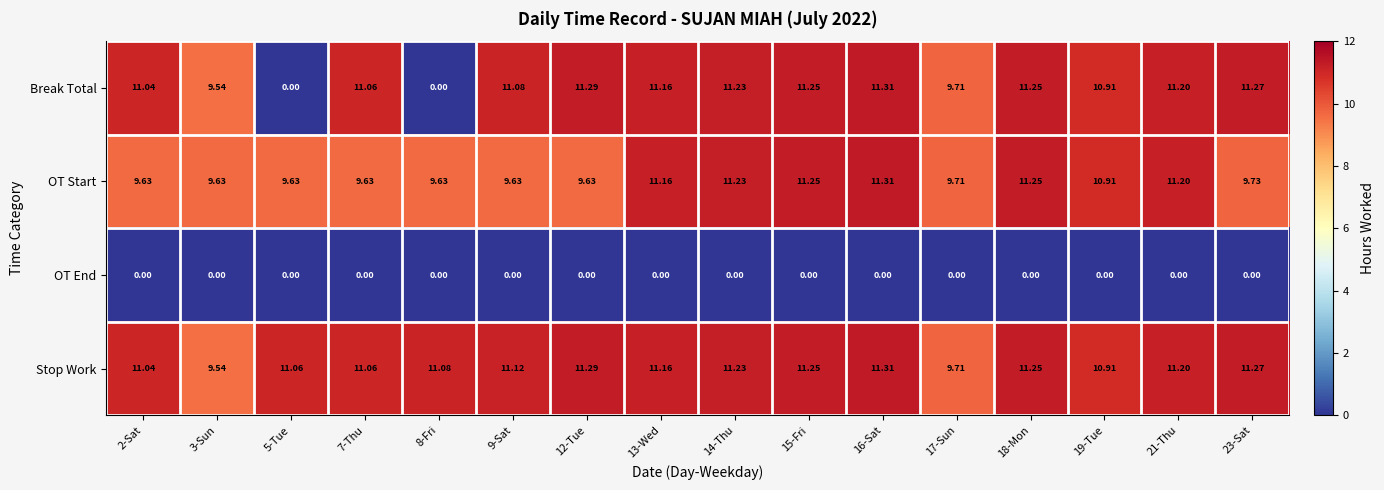

Is the value of Stop Work at 8-Fri greater than the value of Break Total at 18-Mon?

No